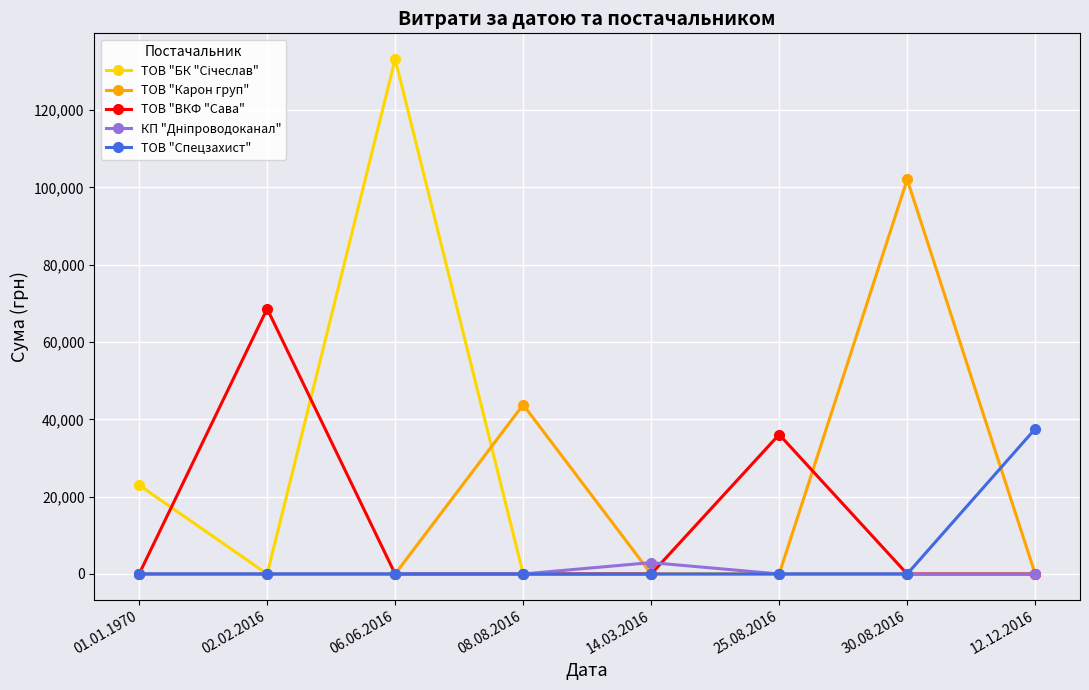

What is the label of the 8th point from the right?

01.01.1970